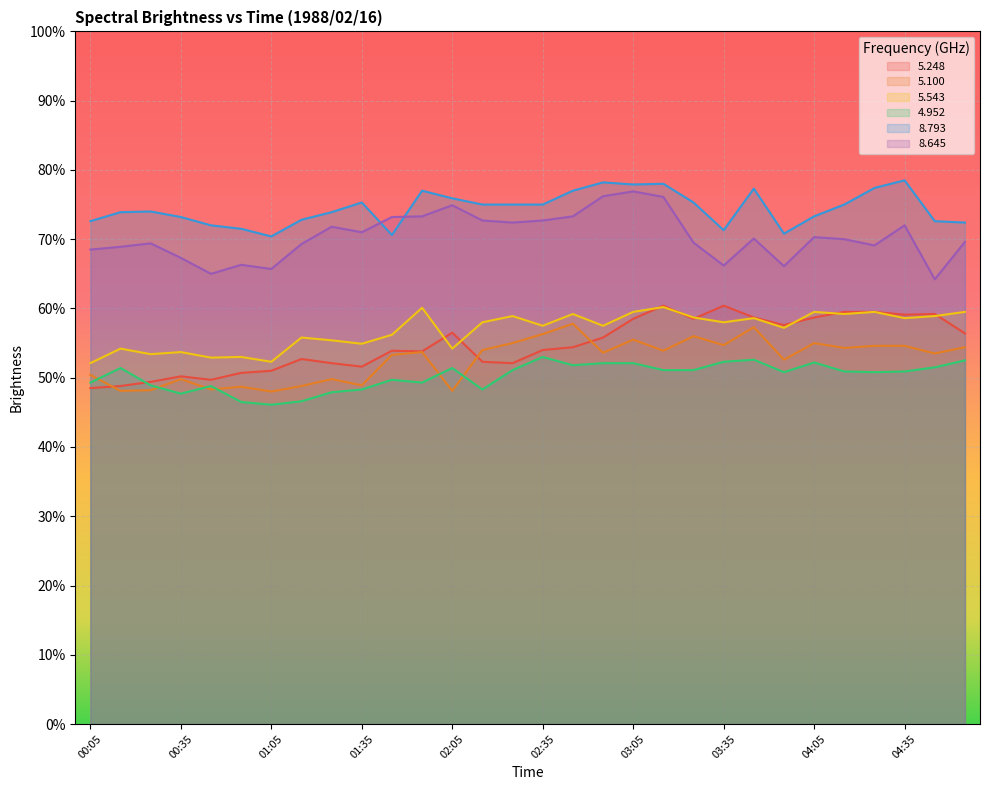

How many lines are shown in the chart?

6